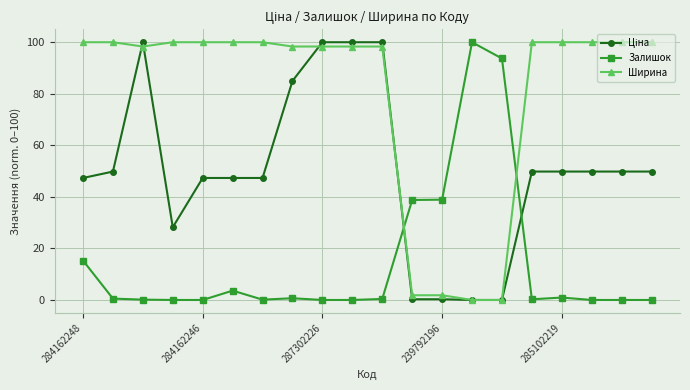

At how many categories does at least one series exceed 75?

18